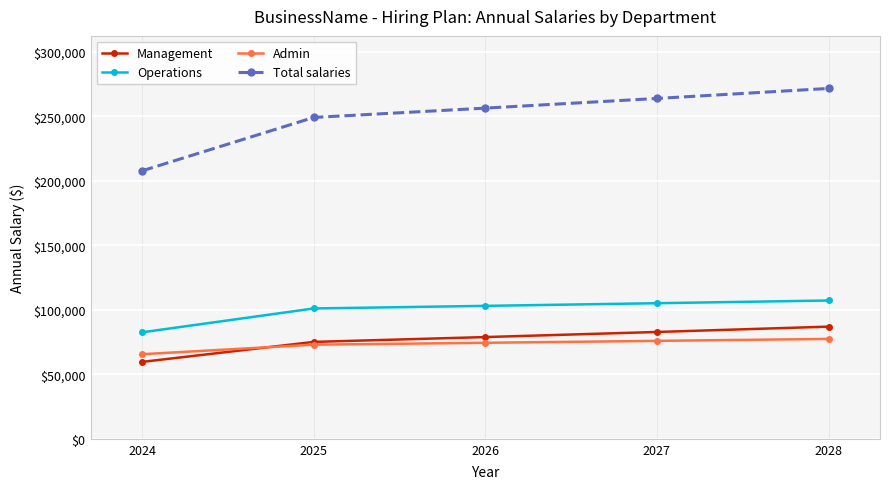

Reading right to left, list all the values displayed in this chart.

Management: 86908.7	82770.2	78828.8	75075.0	59583.3
Operations: 107160.8	105059.6	102999.6	100980.0	82500.0
Admin: 77393.9	75876.4	74388.6	72930.0	65541.7
Total salaries: 271463.4	263706.2	256217.0	248985.0	207625.0